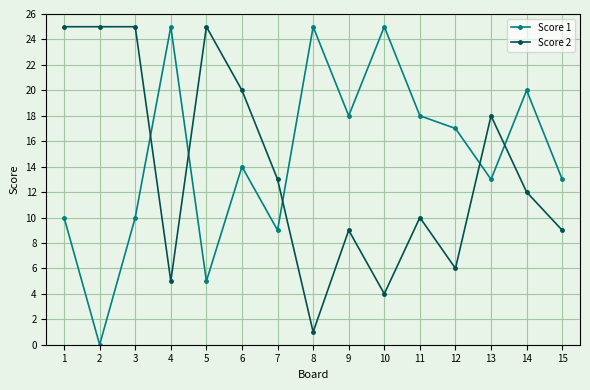

How many interior local valleys does the Score 1 series have?

5